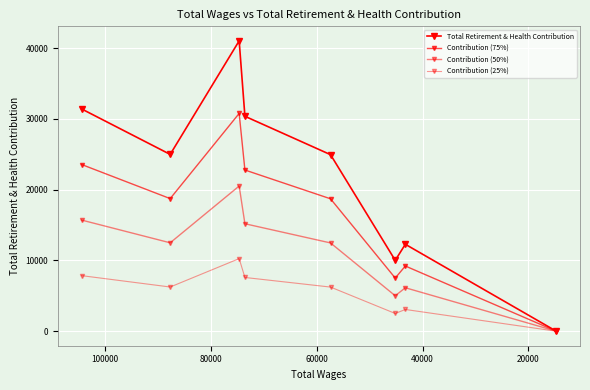

What position from the left is 100000?

6